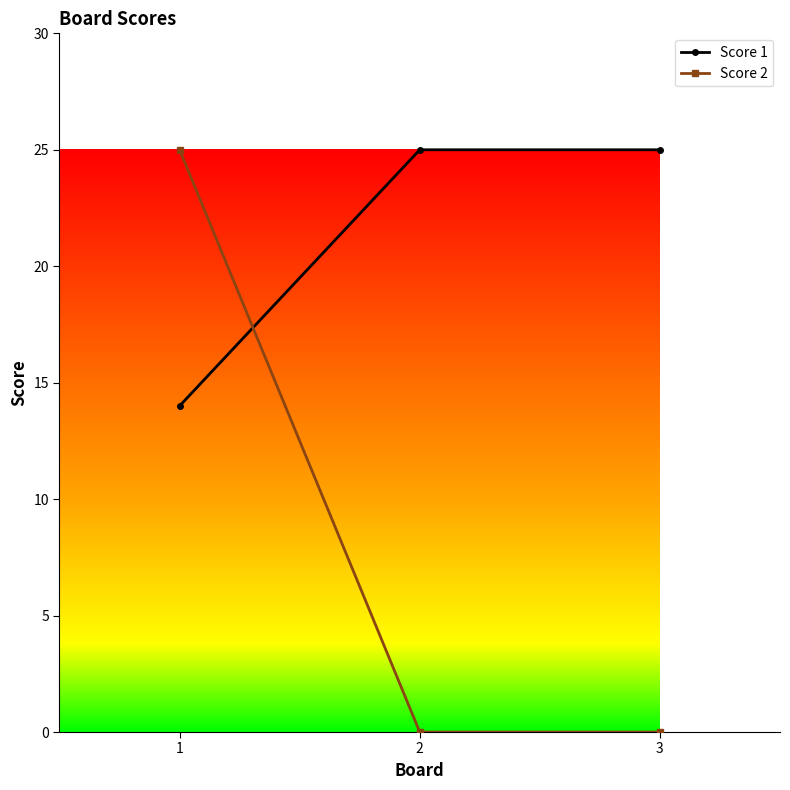

Which category has the lowest value in the Score 1 series?

1